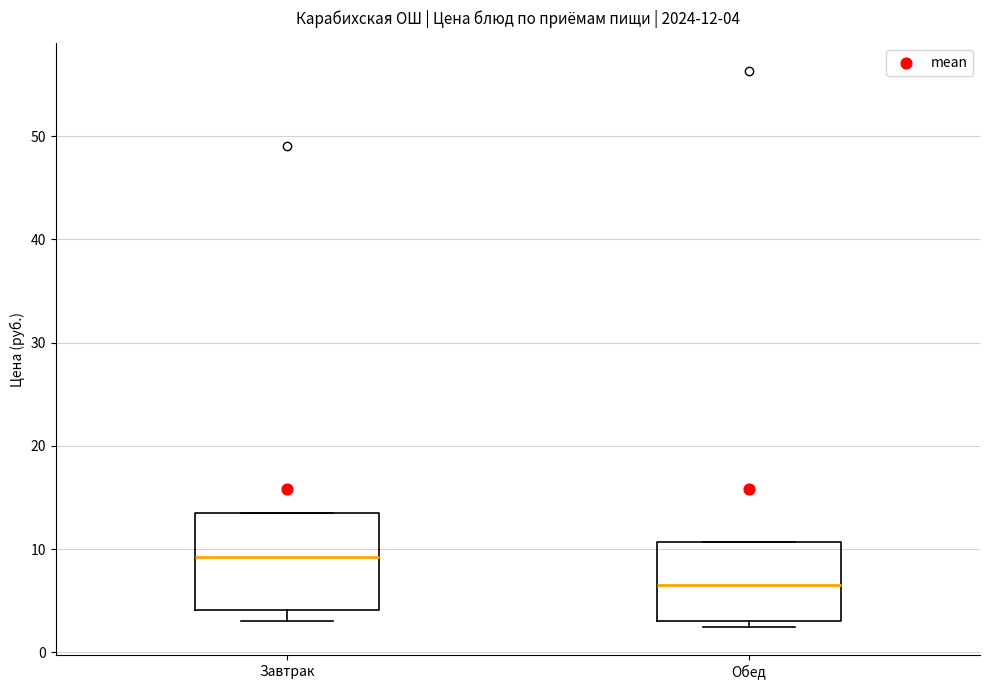

Which box has the lowest median line?

Обед